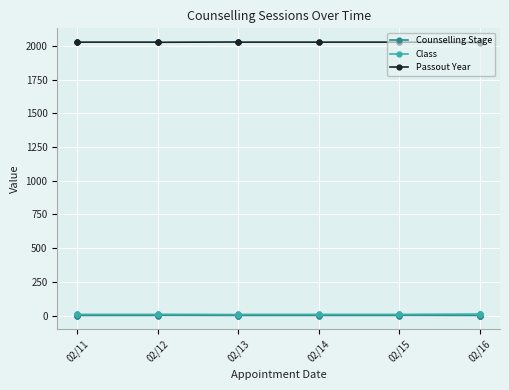

What is the difference between the second highest and second lowest values in the Counselling Stage series?

1